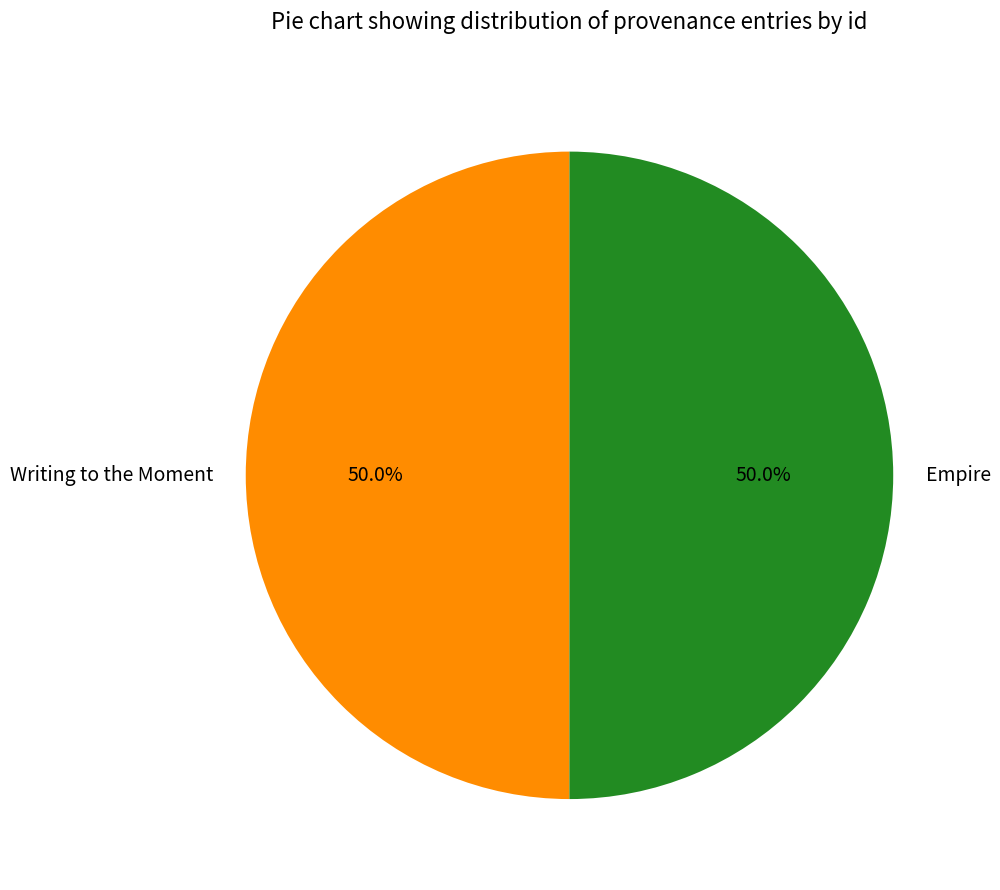

Combined, do Writing to the Moment and Empire account for over 50%?

Yes